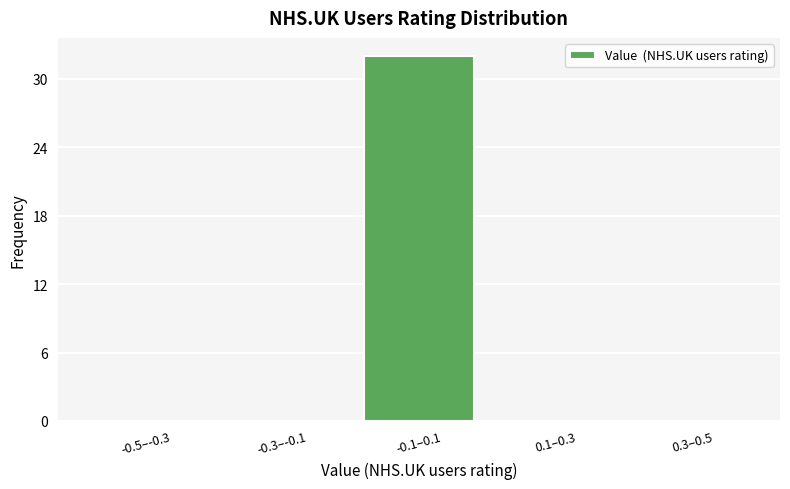

Reading left to right, transcribe all the data shown in this chart.

-0.5–-0.3=0	-0.3–-0.1=0	-0.1–0.1=32	0.1–0.3=0	0.3–0.5=0